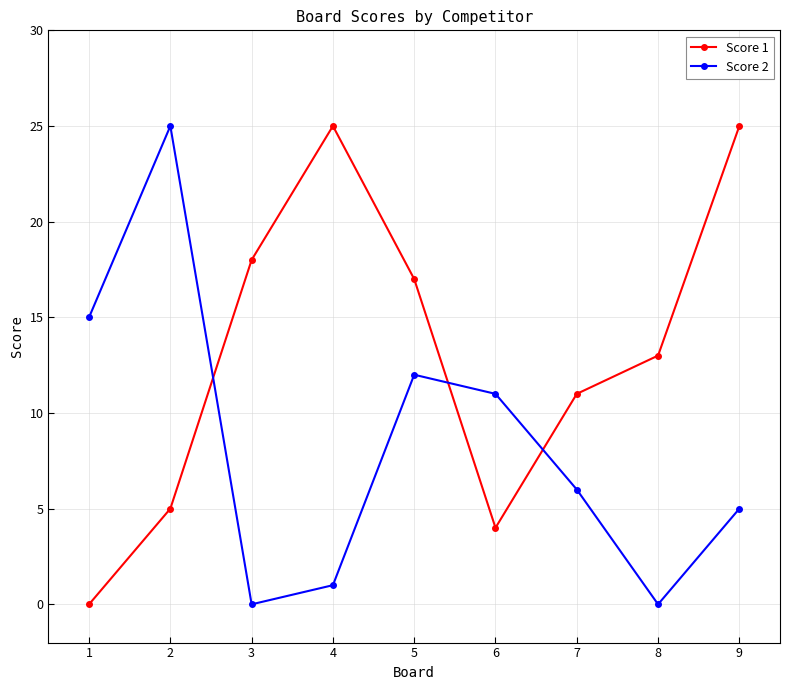

Reading left to right, what are all the values shown in this chart?

Score 1: 0	5	18	25	17	4	11	13	25
Score 2: 15	25	0	1	12	11	6	0	5